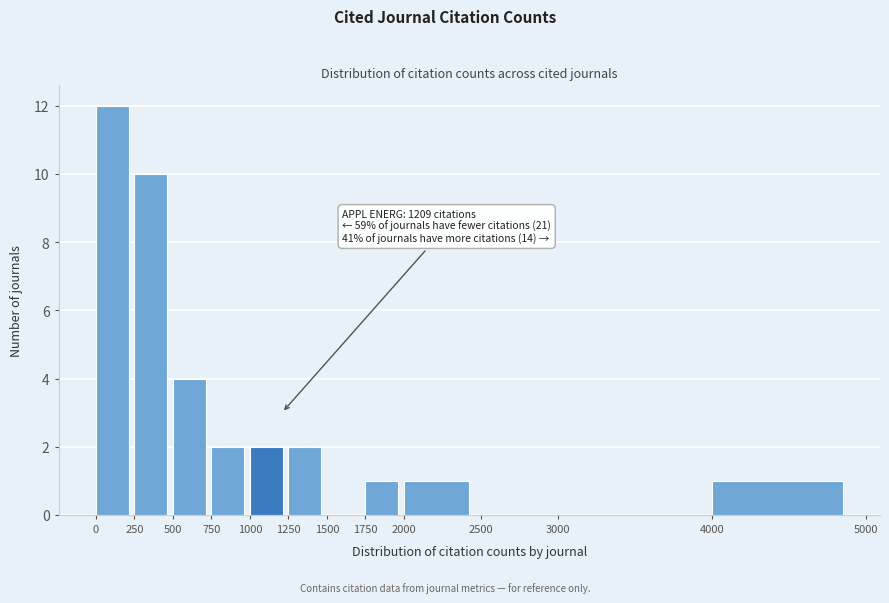

Which range on the x-axis has the tallest bar?

0 to 250